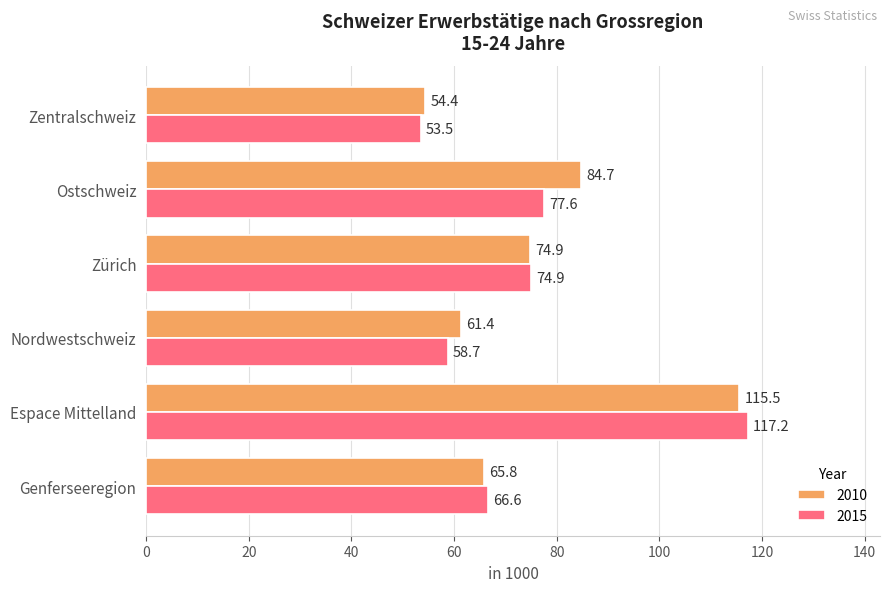

Is it true that 2010 equals 96.7 at Nordwestschweiz?

False